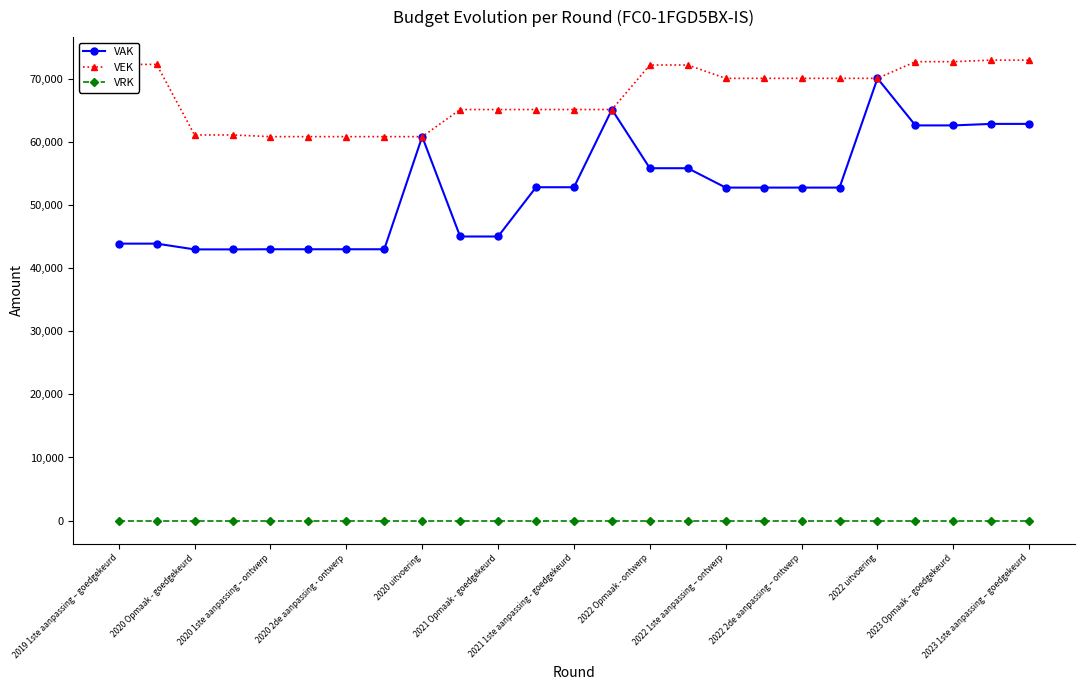

What is the value of the VAK point at the 9th from the left?

60849